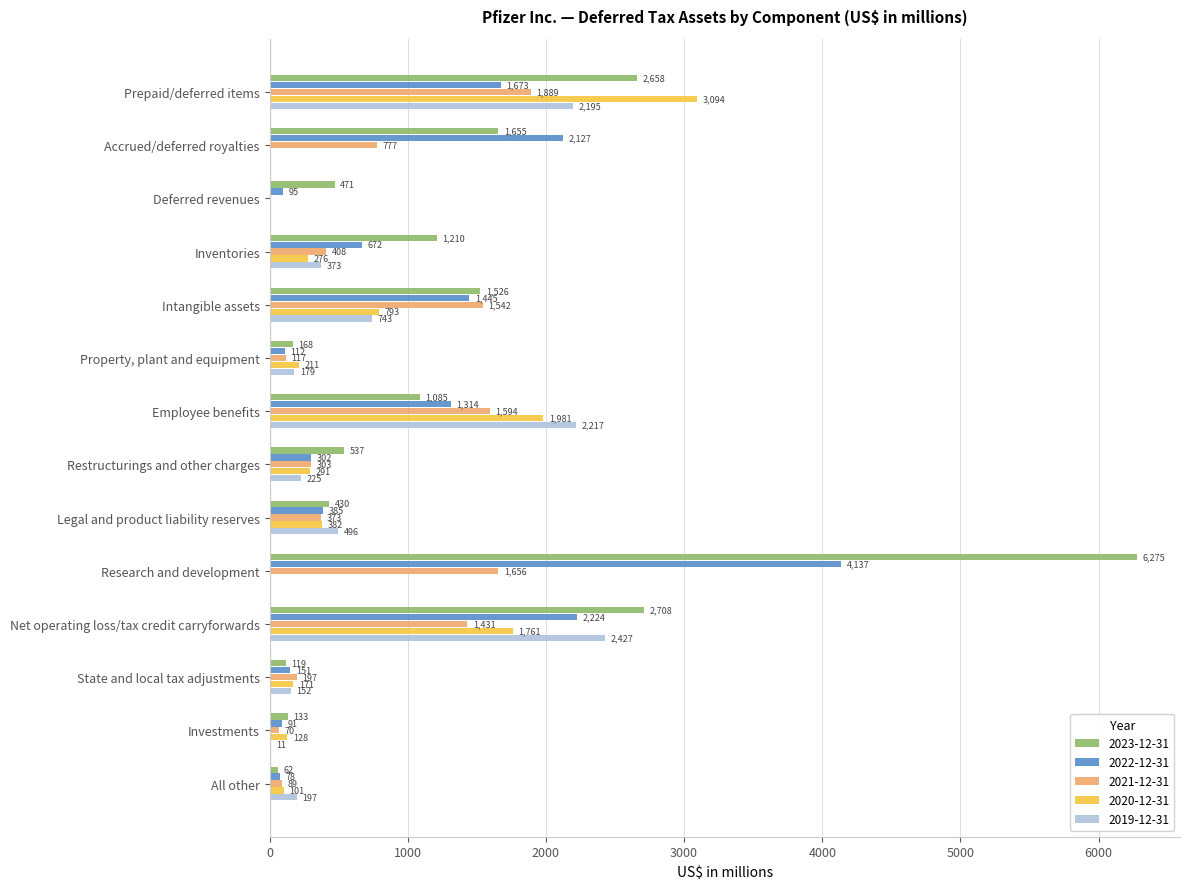

Read the 2023-12-31 value at All other, to the nearest 50.

50